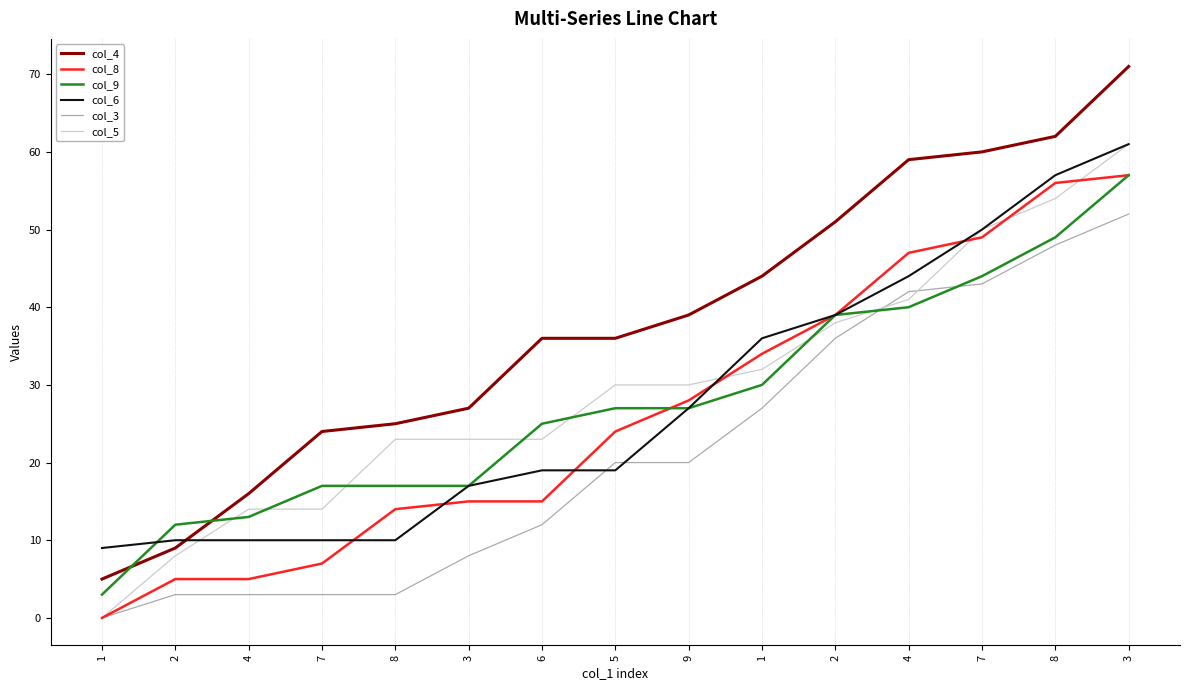

Where does the col_6 series first go above 19?

9